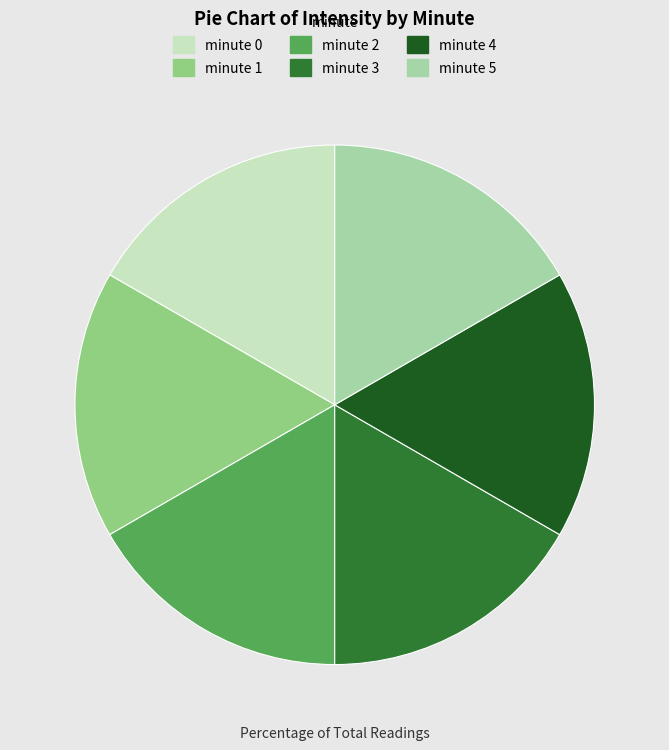

What is the ratio of the value at minute 1 to the value at minute 5?

1.0